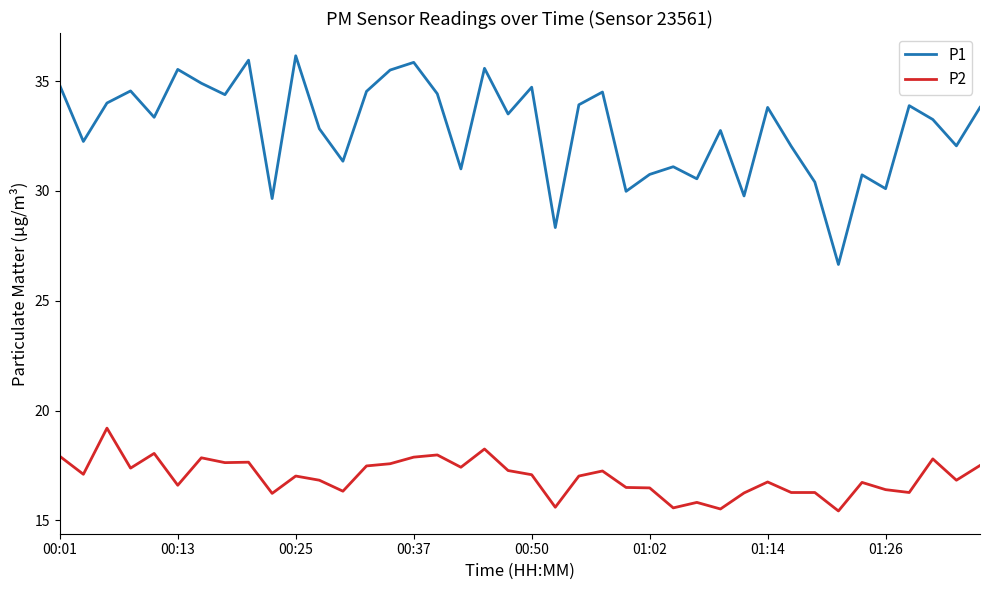

What is the highest value of the P2 series?

19.2